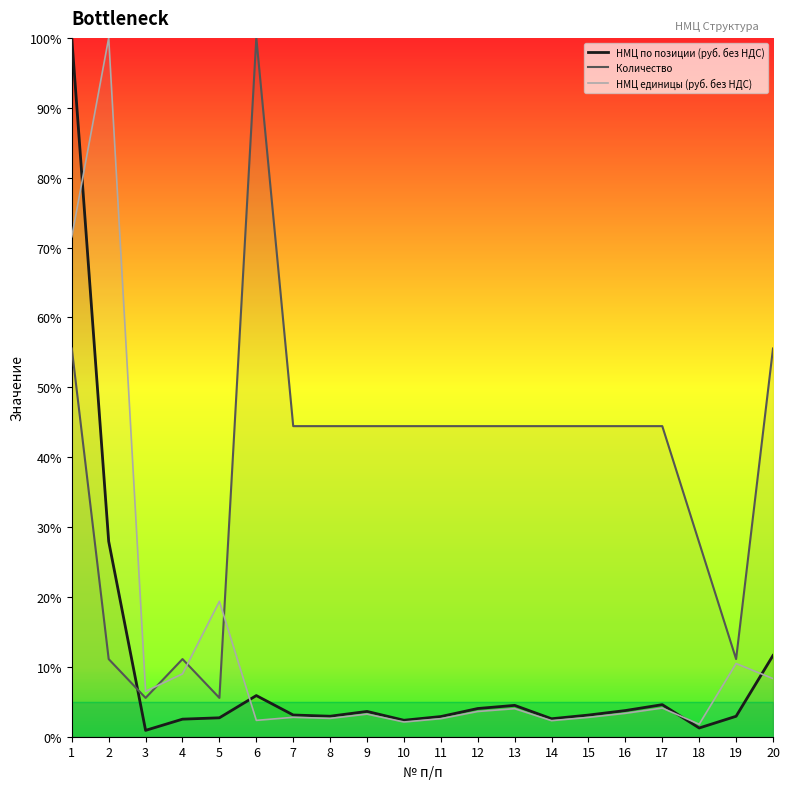

How many intersections are there between Количество and НМЦ по позиции (руб. без НДС)?

1